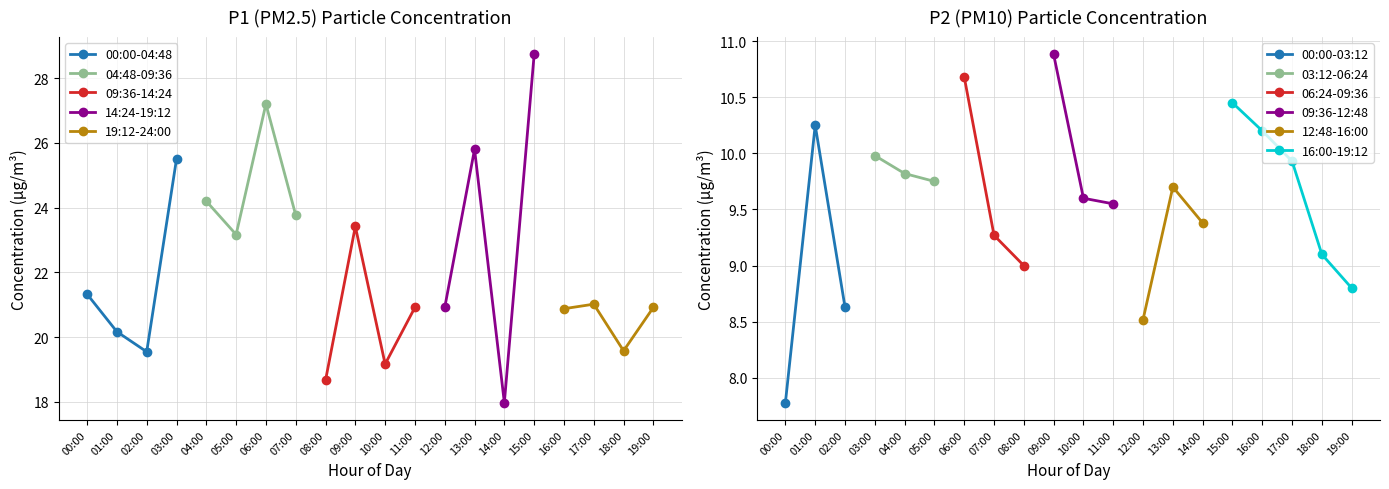

Is it true that P1 equals 4.7 at 19:00?

False